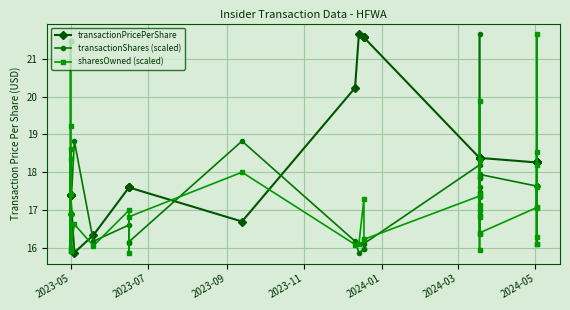

The transactionShares (scaled) series shows 27.5 at 2023-05. True or false?

False